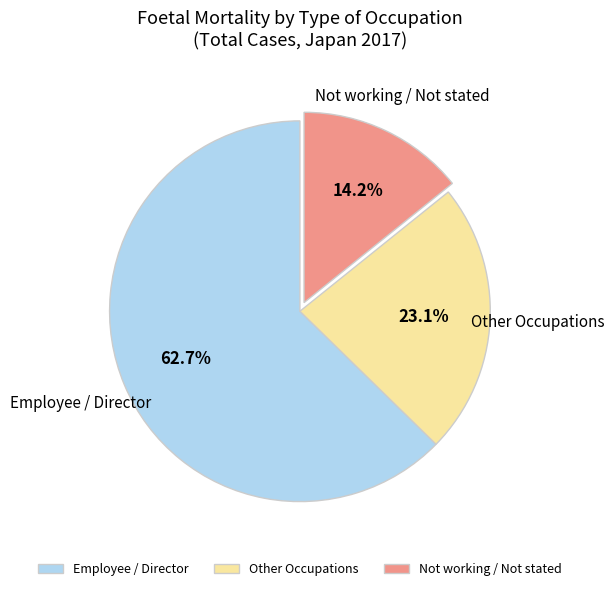

How much of the chart is everything except Not working / Not stated?

85.8%